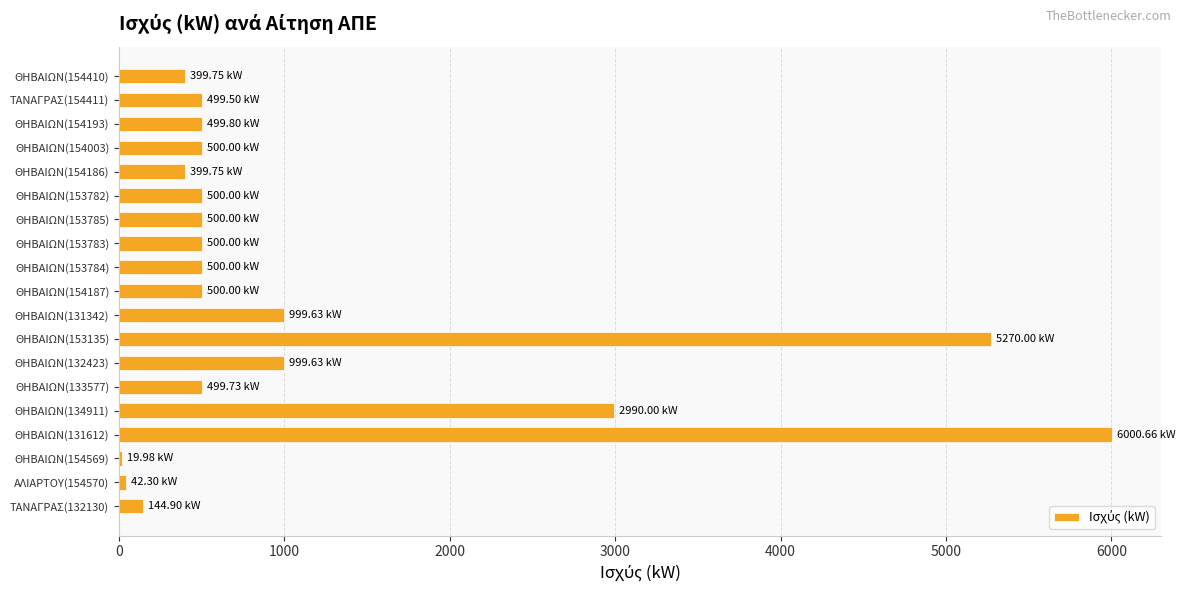

What is the change in value from ΤΑΝΑΓΡΑΣ(132130) to ΤΑΝΑΓΡΑΣ(154411)?

+354.6